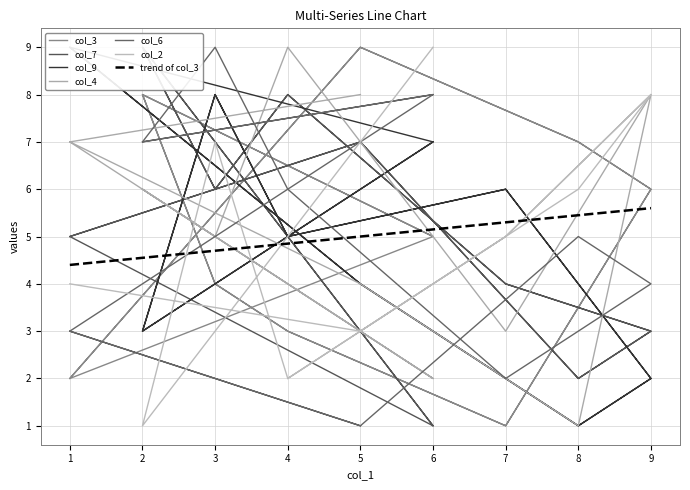

What is the highest value of the trend of col_3 series?

5.6